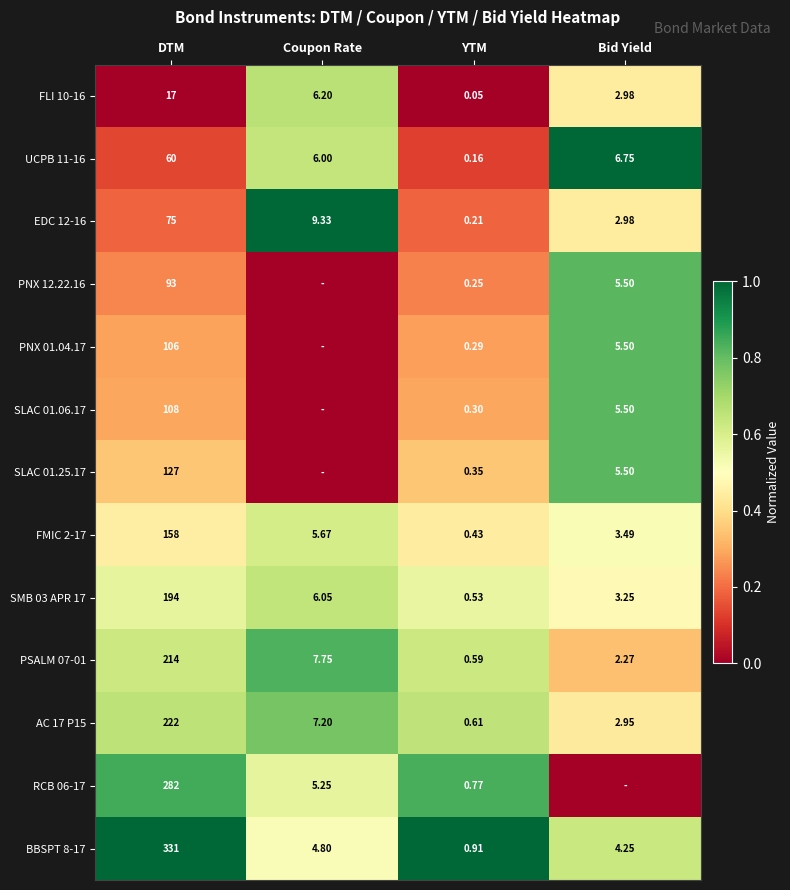

Which series changed the most between DTM and YTM?

BBSPT 8-17